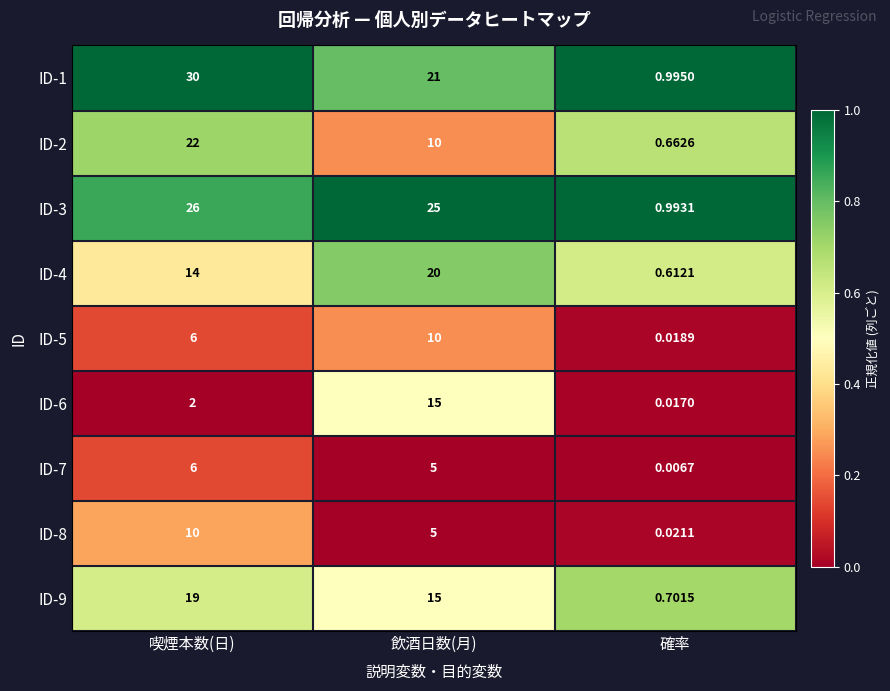

Which category has the lowest value in the ID-1 series?

確率